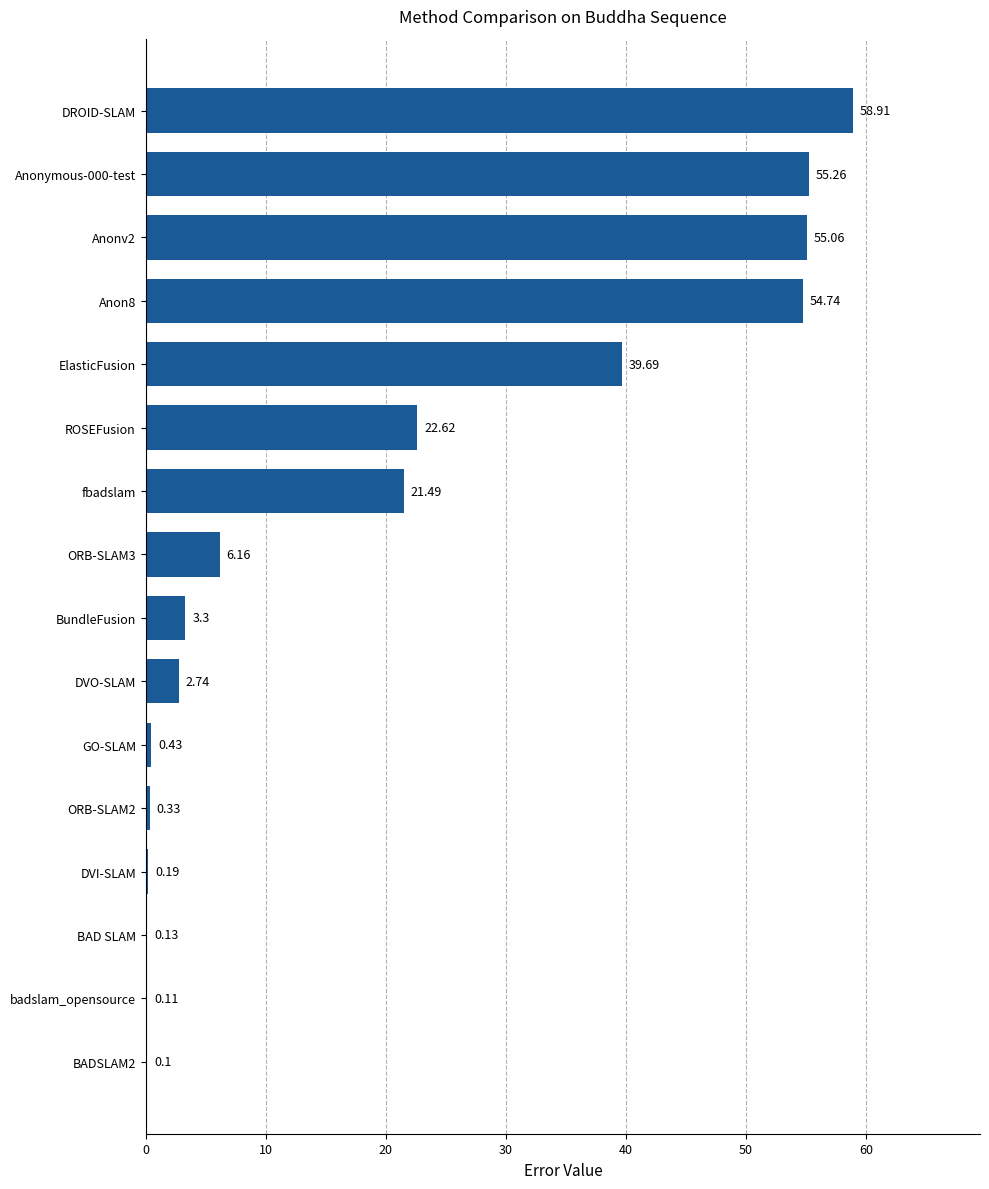

What is the change in value from ElasticFusion to ROSEFusion?

-17.1